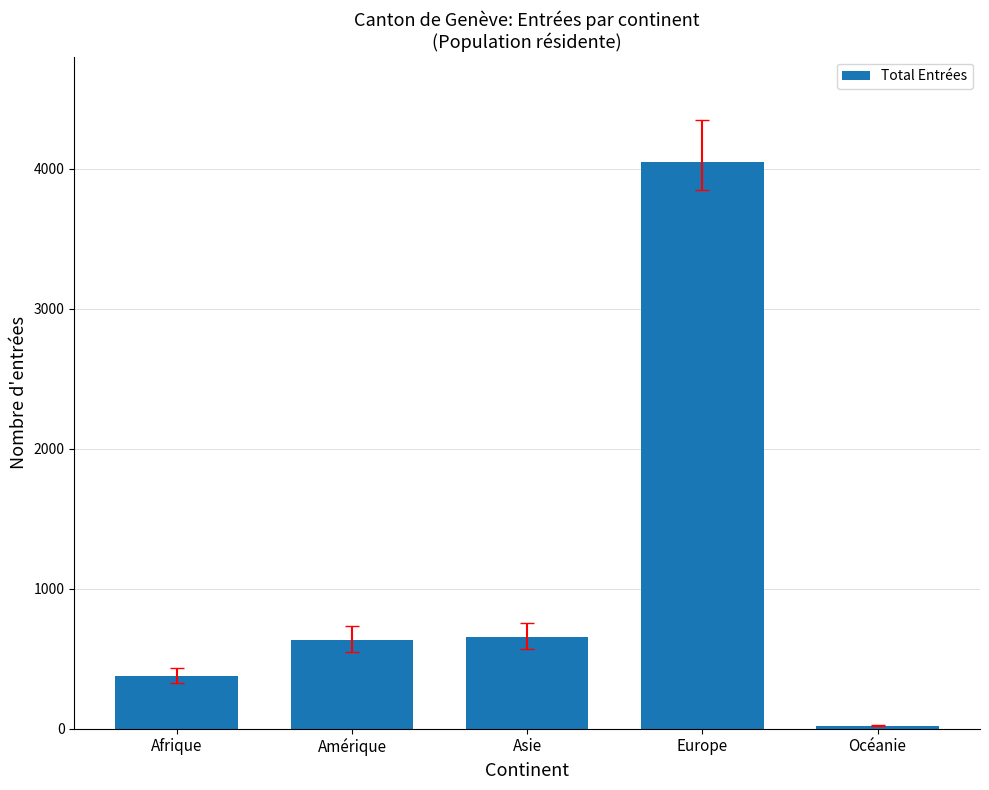

What is the greatest value displayed?

4046